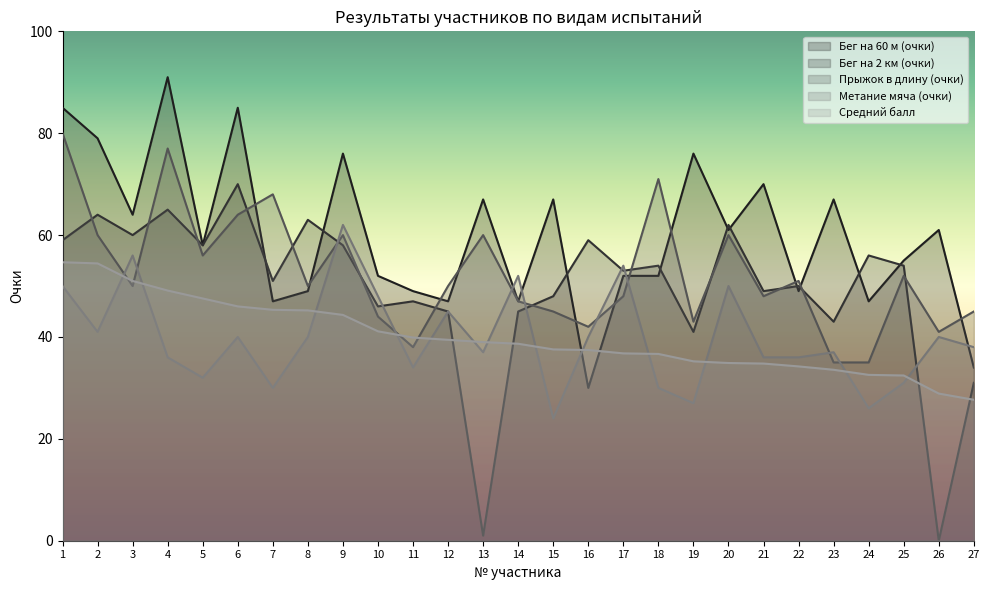

Reading left to right, list all the values displayed in this chart.

Бег на 60 м (очки): 1=85.0	2=79.0	3=64.0	4=91.0	5=58.0	6=85.0	7=47.0	8=49.0	9=76.0	10=52.0	11=49.0	12=47.0	13=67.0	14=47.0	15=67.0	16=30.0	17=52.0	18=52.0	19=76.0	20=61.0	21=70.0	22=49.0	23=67.0	24=47.0	25=55.0	26=61.0	27=34.0
Бег на 2 км (очки): 1=59.0	2=64.0	3=60.0	4=65.0	5=58.0	6=70.0	7=51.0	8=63.0	9=58.0	10=46.0	11=47.0	12=45.0	13=1.0	14=45.0	15=48.0	16=59.0	17=53.0	18=54.0	19=41.0	20=62.0	21=49.0	22=50.0	23=43.0	24=56.0	25=54.0	26=0.0	27=31.0
Прыжок в длину (очки): 1=80.0	2=60.0	3=50.0	4=77.0	5=56.0	6=64.0	7=68.0	8=50.0	9=60.0	10=44.0	11=38.0	12=50.0	13=60.0	14=47.0	15=45.0	16=42.0	17=48.0	18=71.0	19=43.0	20=60.0	21=48.0	22=51.0	23=35.0	24=35.0	25=52.0	26=41.0	27=45.0
Метание мяча (очки): 1=50.0	2=41.0	3=56.0	4=36.0	5=32.0	6=40.0	7=30.0	8=40.0	9=62.0	10=48.0	11=34.0	12=45.0	13=37.0	14=52.0	15=24.0	16=40.0	17=54.0	18=30.0	19=27.0	20=50.0	21=36.0	22=36.0	23=37.0	24=26.0	25=31.0	26=40.0	27=38.0
Средний балл: 1=54.7	2=54.4	3=51.0	4=49.1	5=47.6	6=46.0	7=45.3	8=45.2	9=44.3	10=41.1	11=39.9	12=39.4	13=39.0	14=38.7	15=37.6	16=37.4	17=36.8	18=36.7	19=35.2	20=34.9	21=34.8	22=34.2	23=33.6	24=32.6	25=32.4	26=28.9	27=27.7